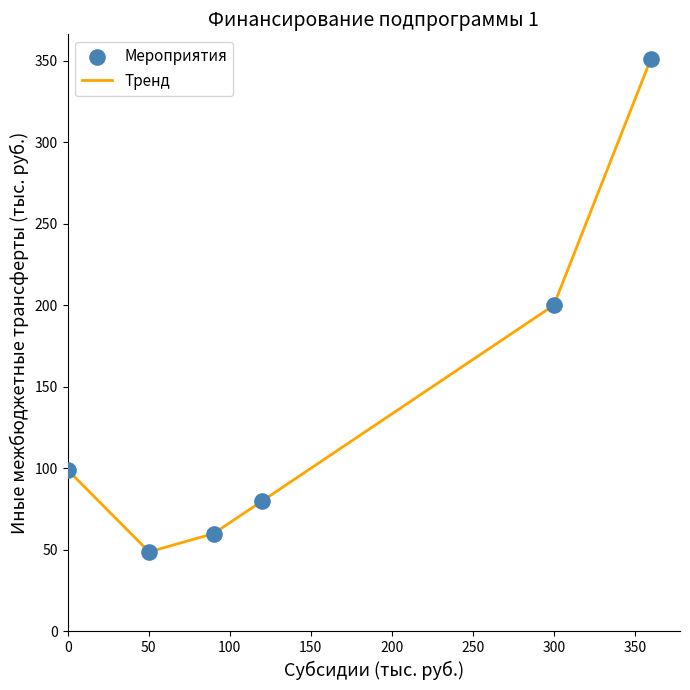

What is the maximum value shown in the chart?

351.0